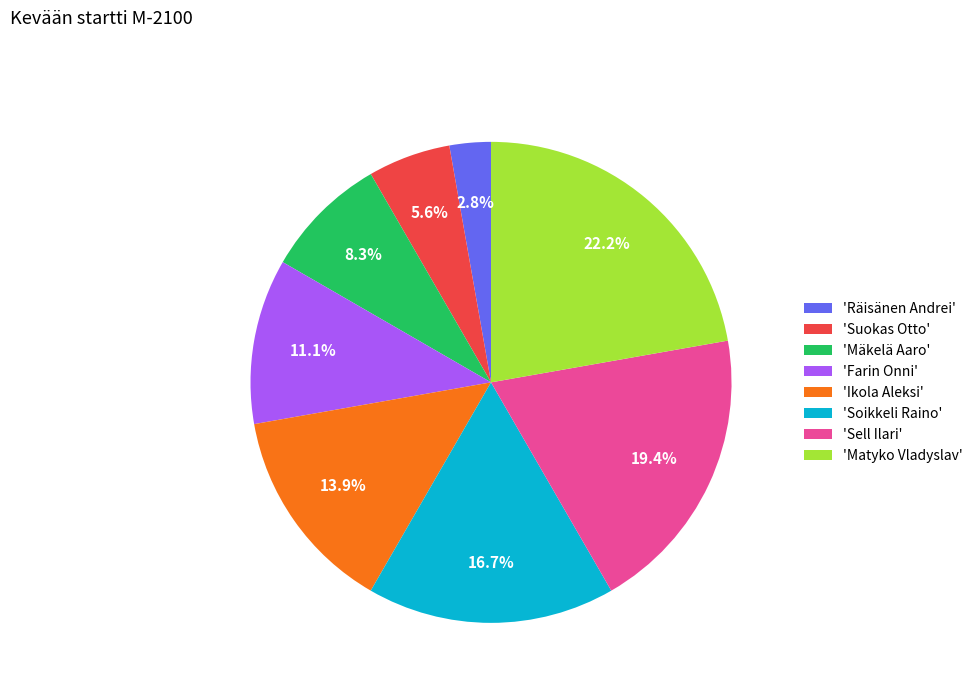

Count the number of slices in the pie.

8